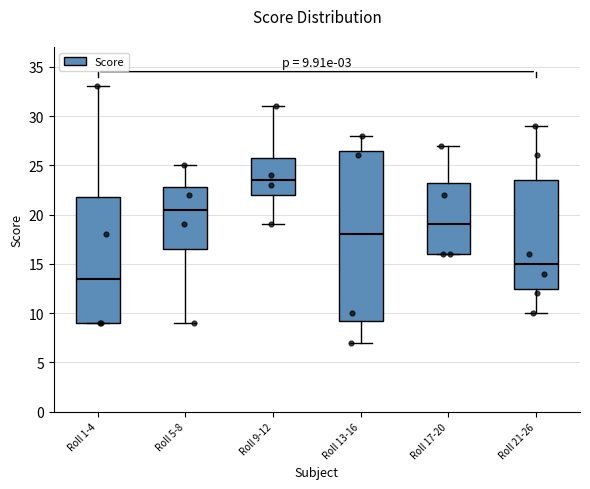

Which box's median line is the highest?

Roll 9-12